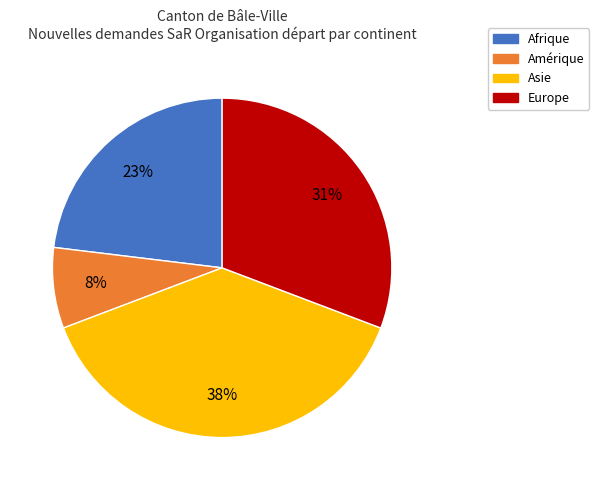

To the nearest percent, what is the combined percentage of Afrique and Europe?

54%